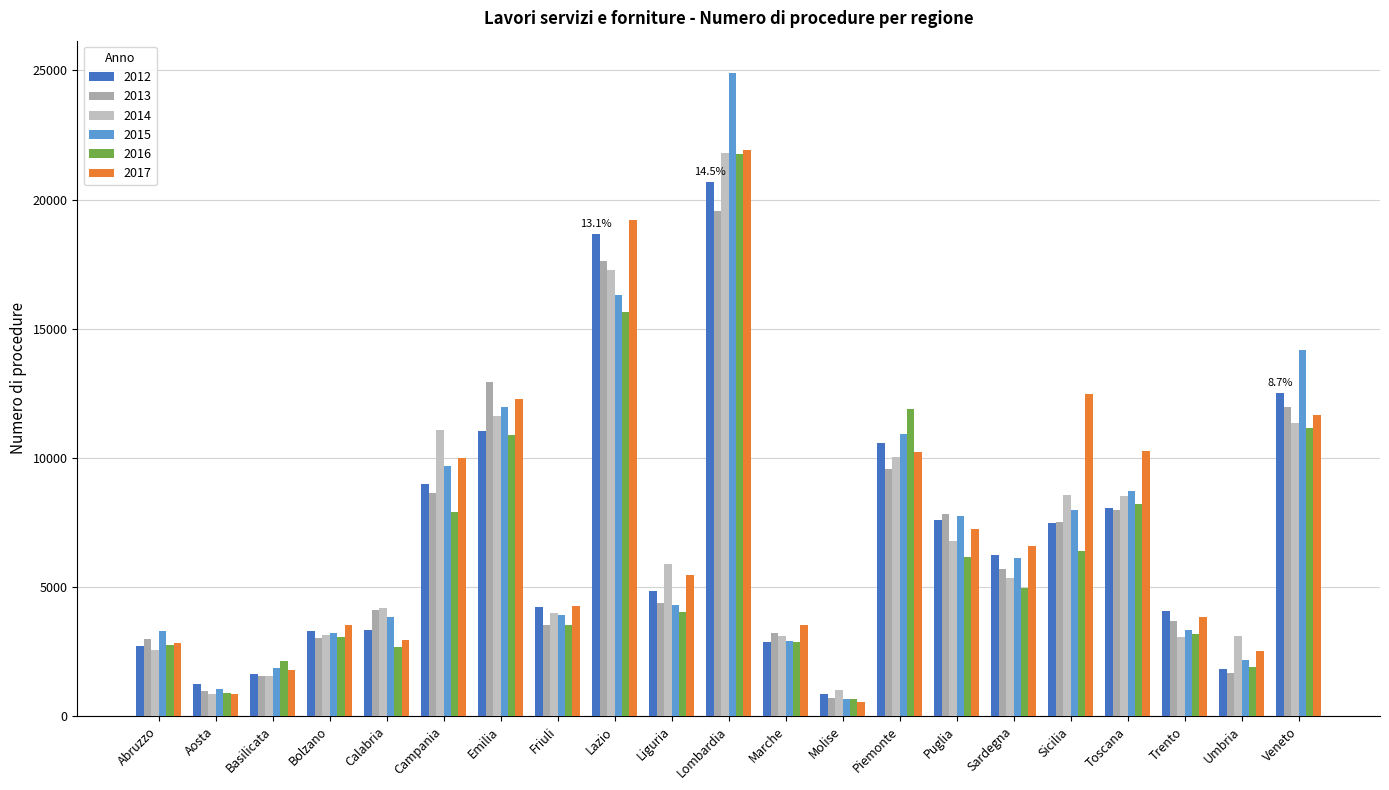

Count the number of data series in this chart.

6